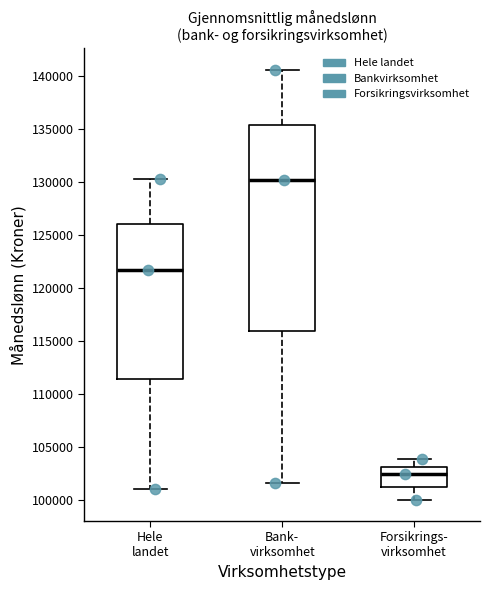

Which box is the tallest, from its lower edge to its upper edge?

Bank- virksomhet